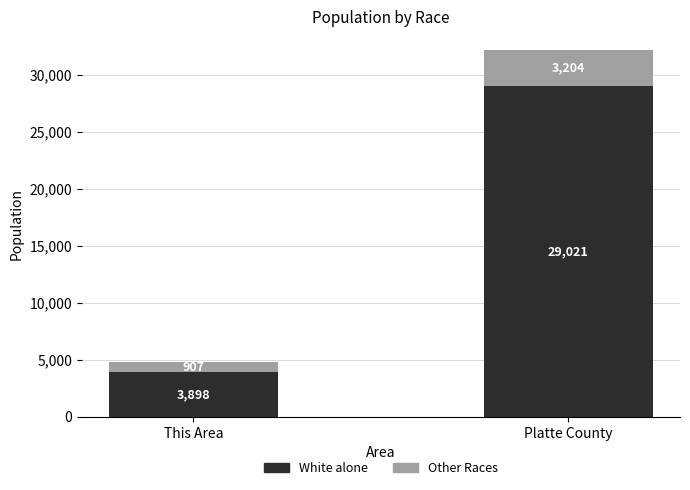

What is the sum of all White alone values?

32919